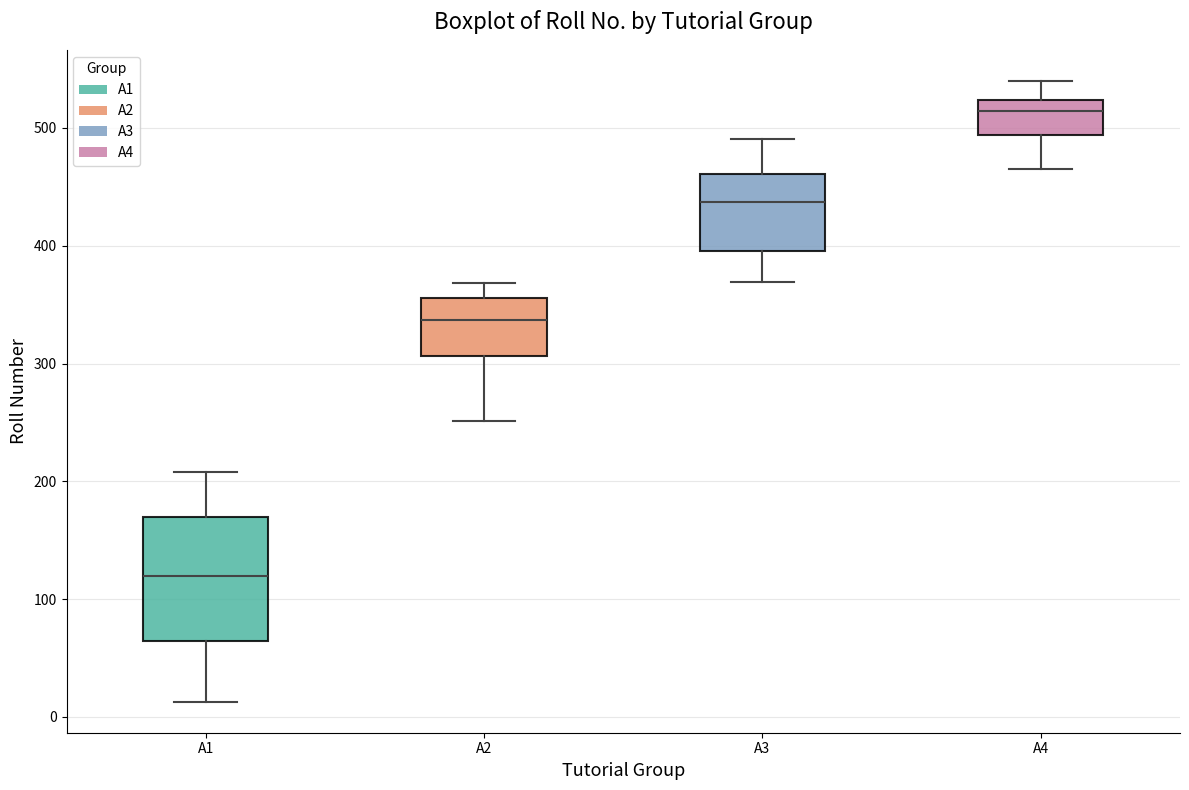

Which box's median line is the lowest?

A1